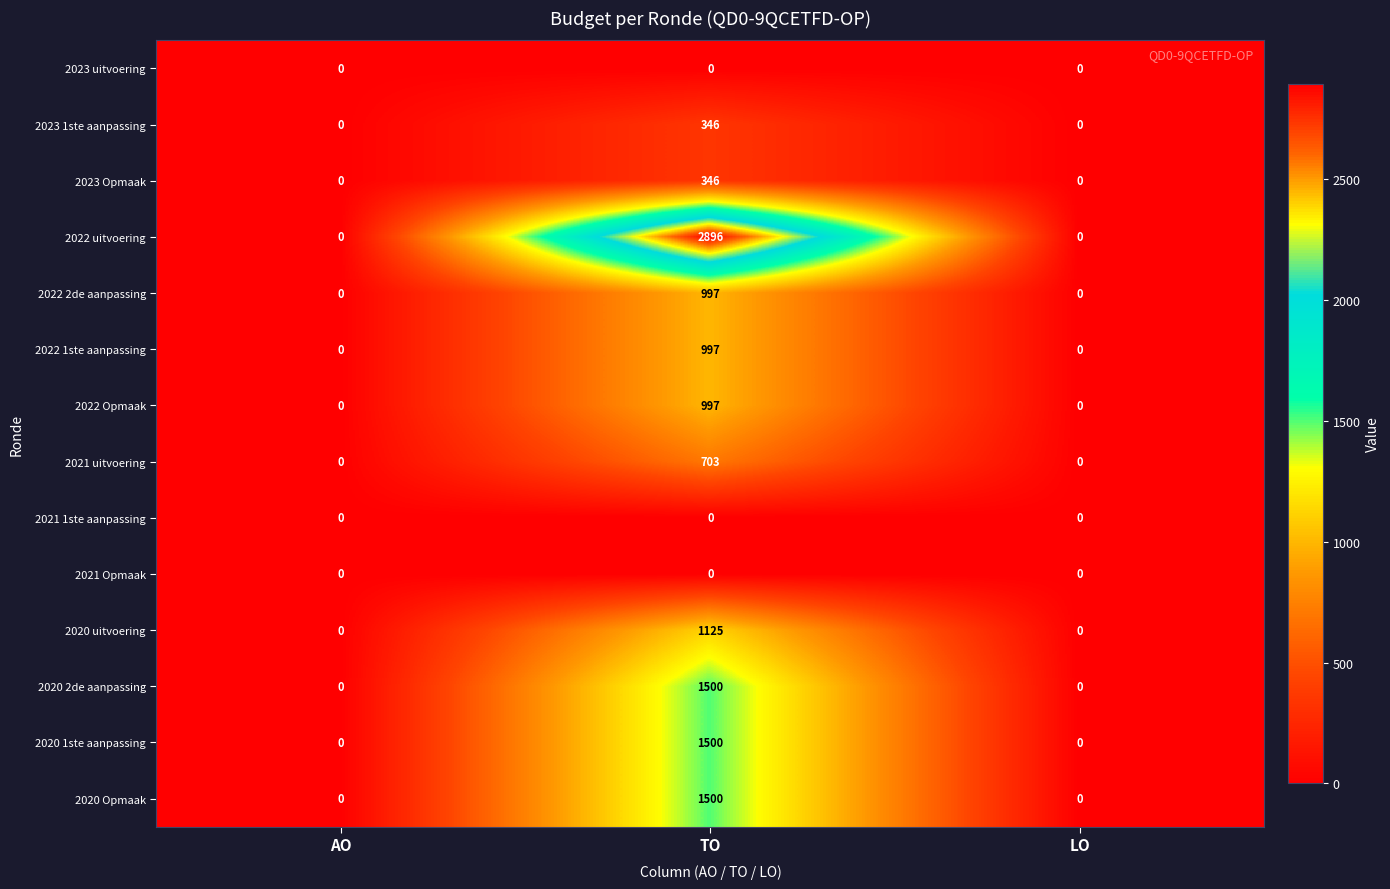

Is it true that 2022 2de aanpassing equals 997 at TO?

True